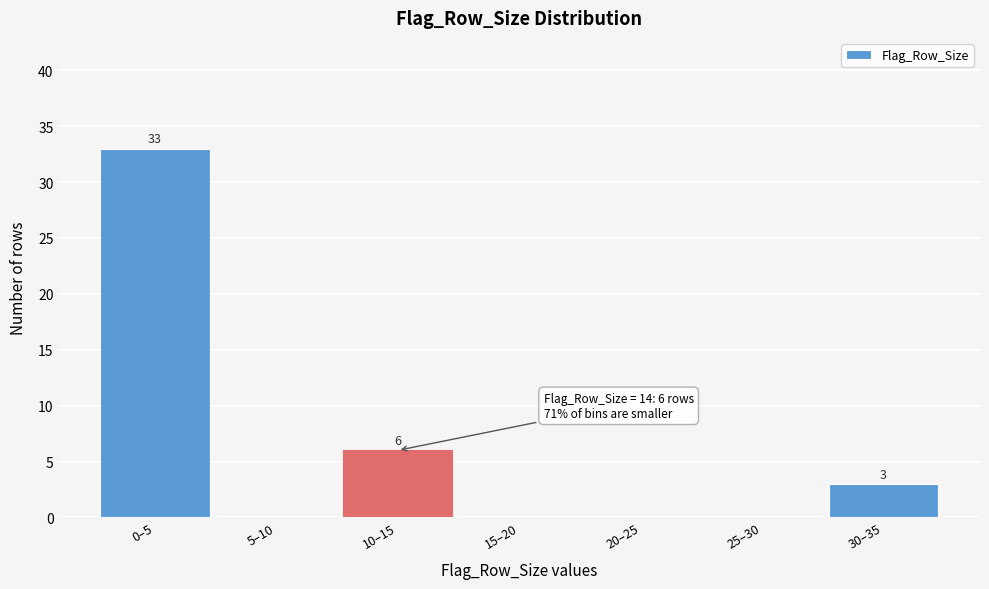

Reading left to right, transcribe all the data shown in this chart.

0–5=33	5–10=0	10–15=6	15–20=0	20–25=0	25–30=0	30–35=3